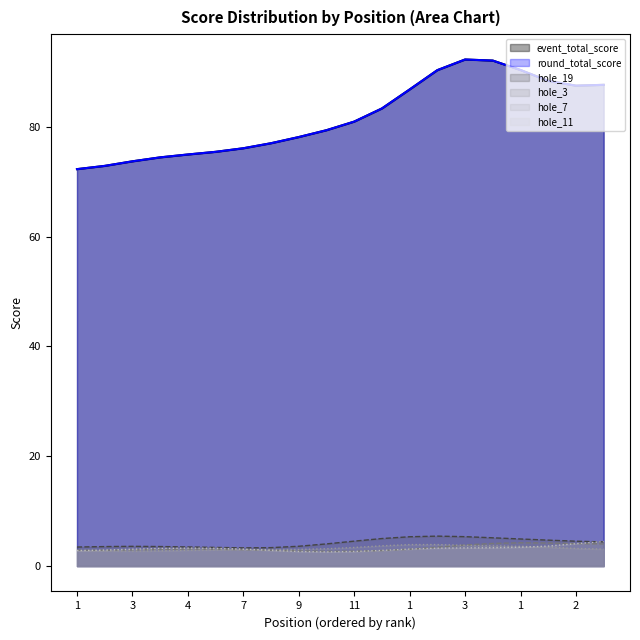

True or false: hole_3 and hole_19 cross at least once.

True